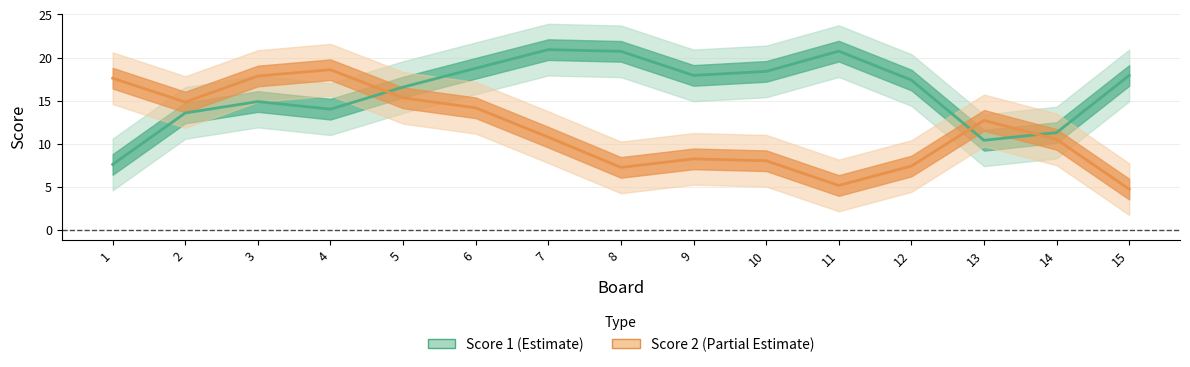

Is the value of Score 1 at 5 greater than the value of Score 2 at 11?

Yes